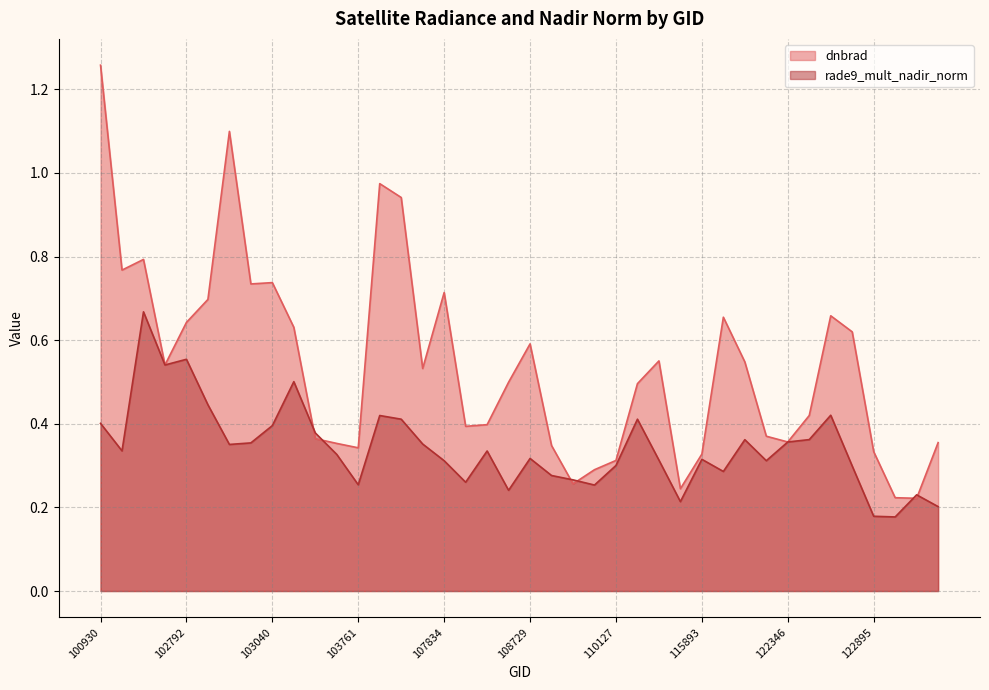

What is the approximate value of dnbrad at 110299?

0.5